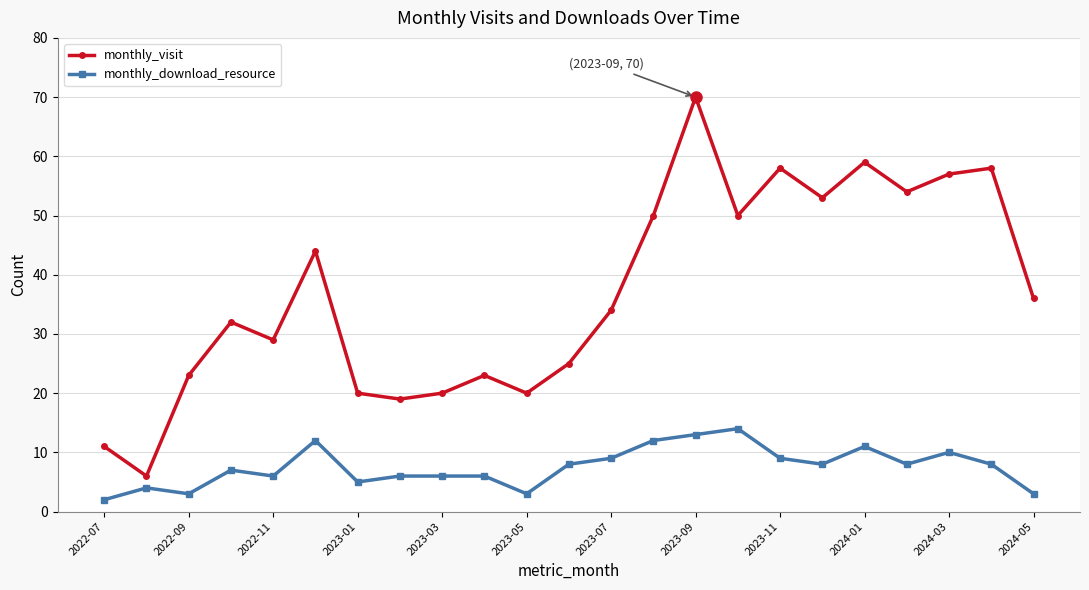

List the series in order of their overall mean, highest first.

monthly_visit, monthly_download_resource